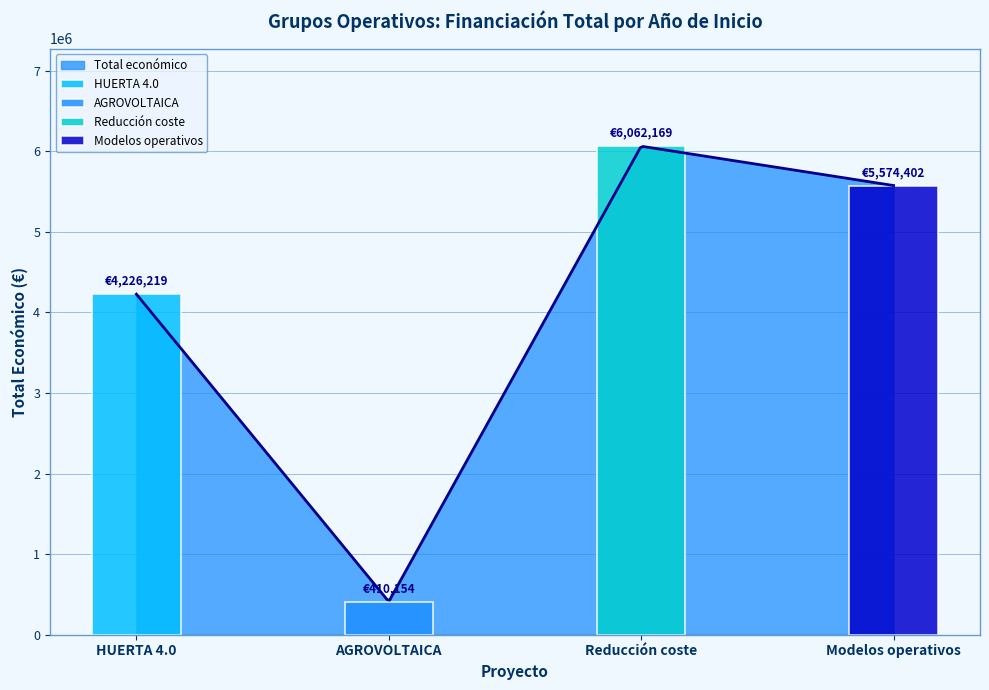

What is the maximum value for Total económico?

6058906.3